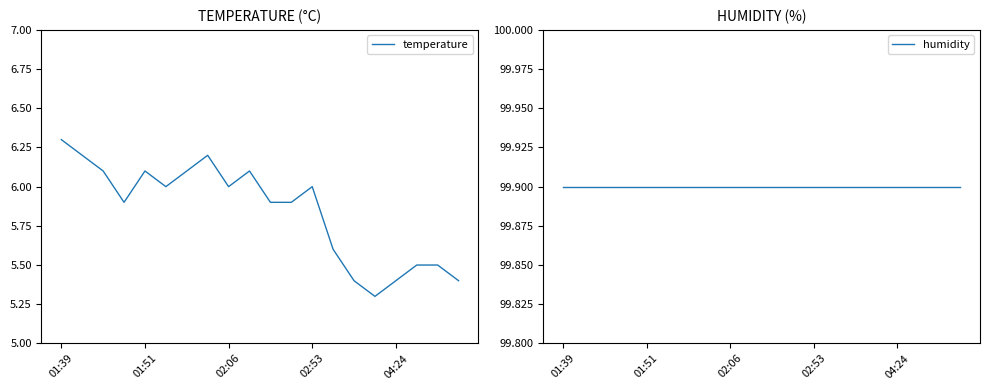

What is the minimum value for temperature?

5.3